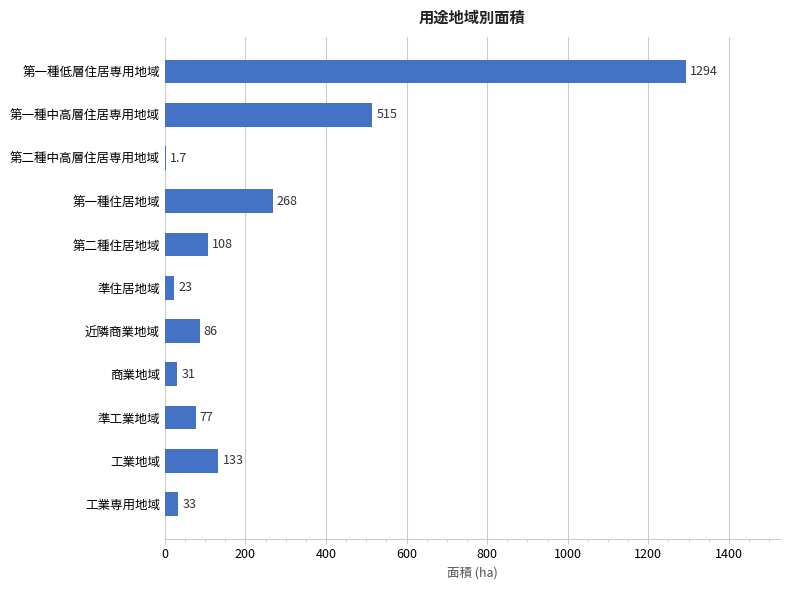

The value at 第一種低層住居専用地域 is 1793.5. True or false?

False